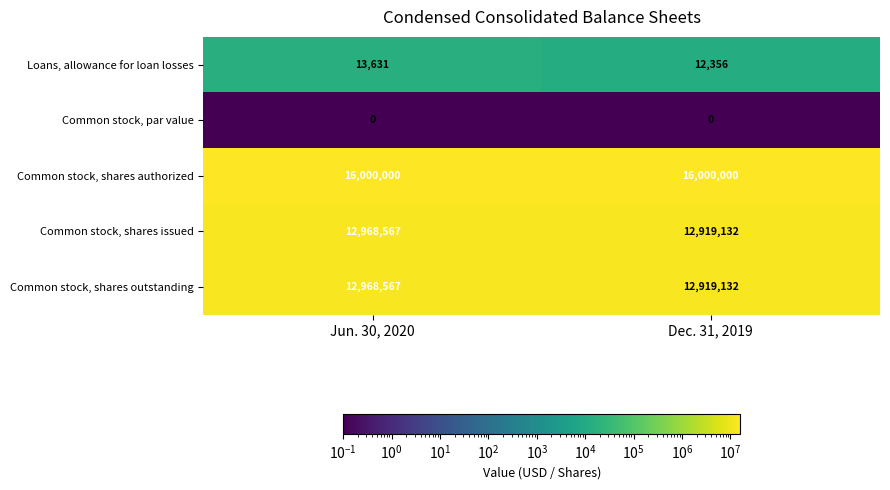

What value does the Loans, allowance for loan losses series have at Dec. 31, 2019, to the nearest 10?

12360